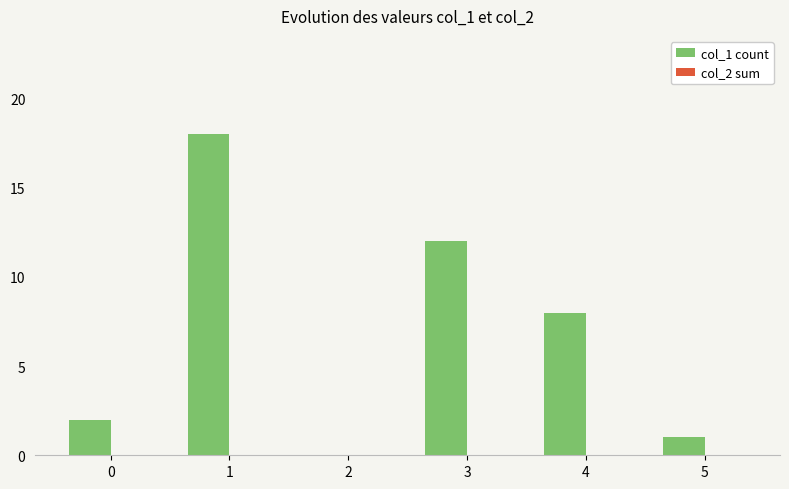

Count the number of data series in this chart.

1